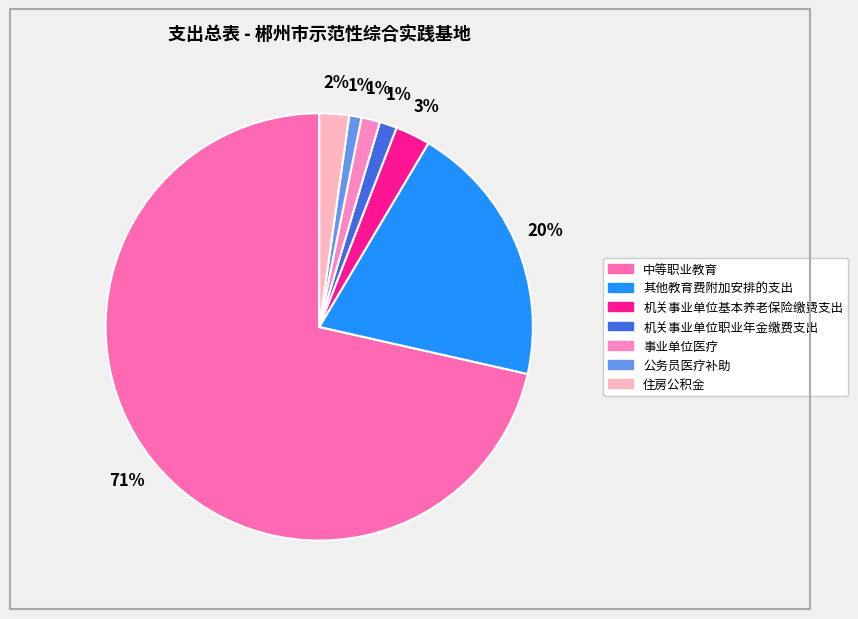

What percentage do 公务员医疗补助 and 机关事业单位职业年金缴费支出 together represent?

2.2%